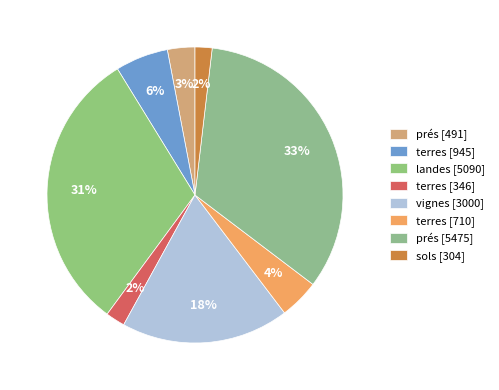

How many slices are in this pie chart?

8